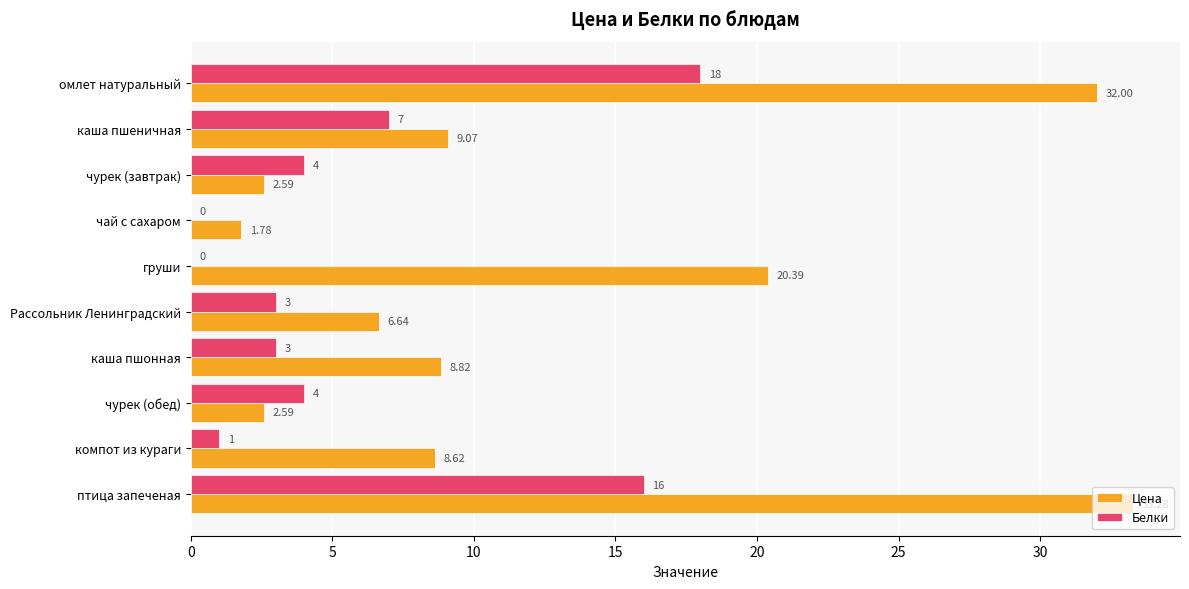

What is the sum of the Белки values at чай с сахаром and Рассольник Ленинградский?

3.0